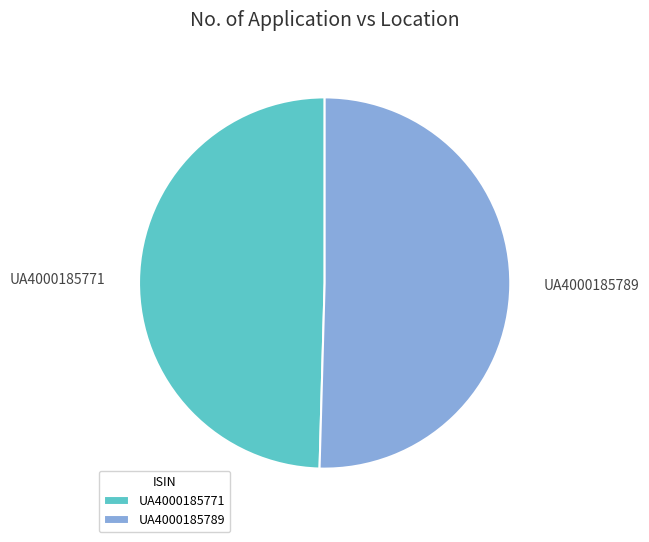

Do UA4000185771 and UA4000185789 together represent more than half of the pie?

Yes